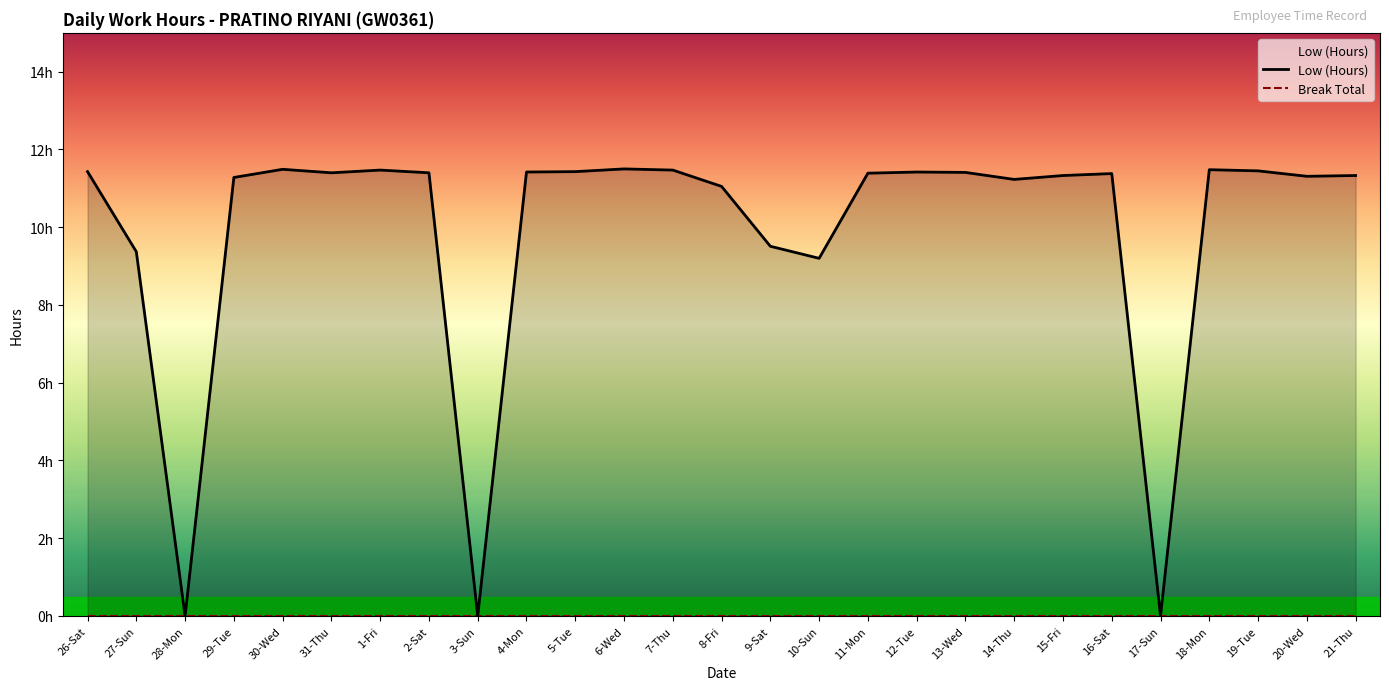

List the labels in order of value, largest first.

6-Wed, 30-Wed, 18-Mon, 1-Fri, 7-Thu, 19-Tue, 26-Sat, 5-Tue, 4-Mon, 12-Tue, 13-Wed, 31-Thu, 2-Sat, 11-Mon, 16-Sat, 15-Fri, 21-Thu, 20-Wed, 29-Tue, 14-Thu, 8-Fri, 9-Sat, 27-Sun, 10-Sun, 28-Mon, 3-Sun, 17-Sun